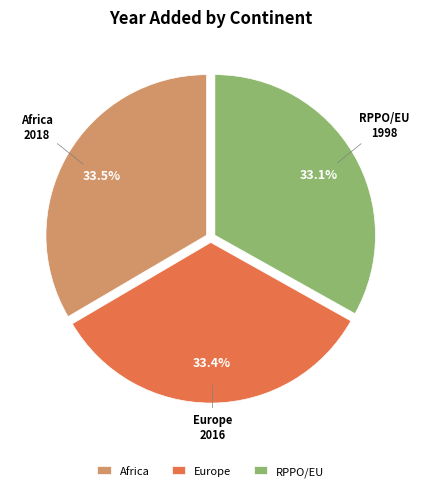

Is there a majority slice in this chart?

No